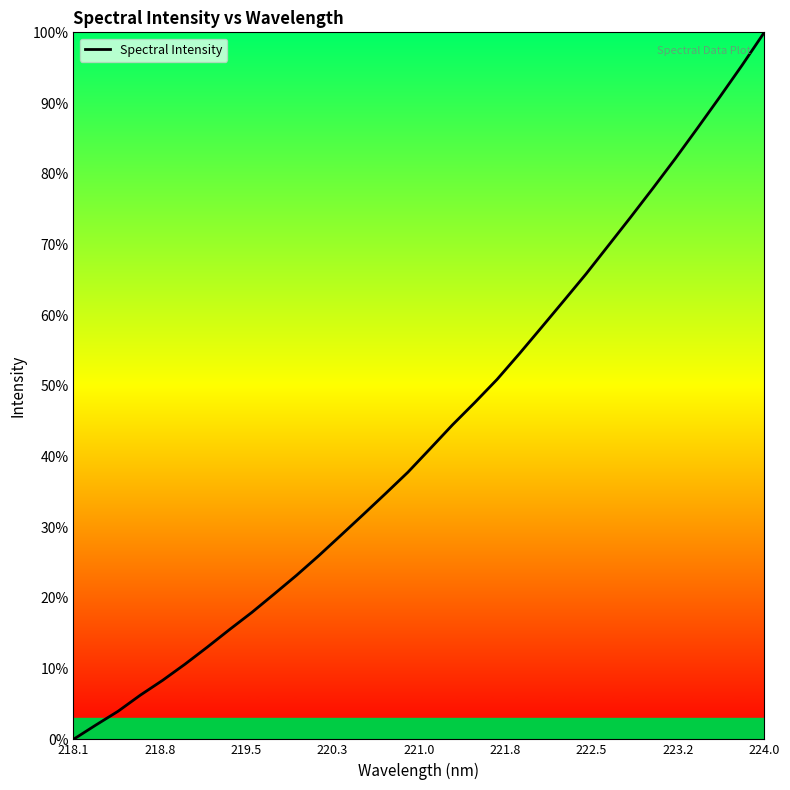

What is the greatest value displayed?

100.0